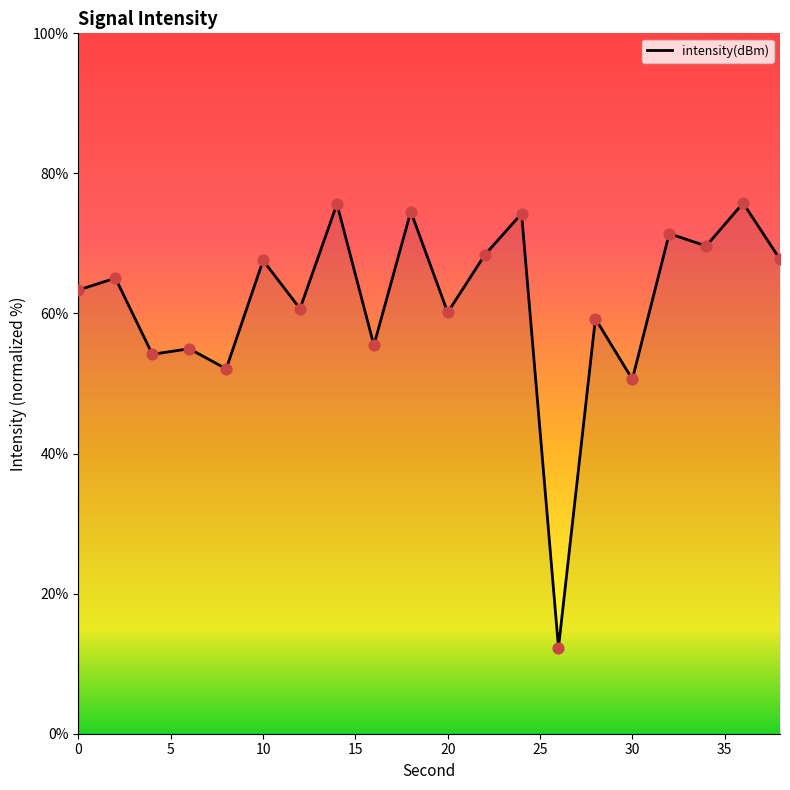

What is the maximum value shown in the chart?

75.8